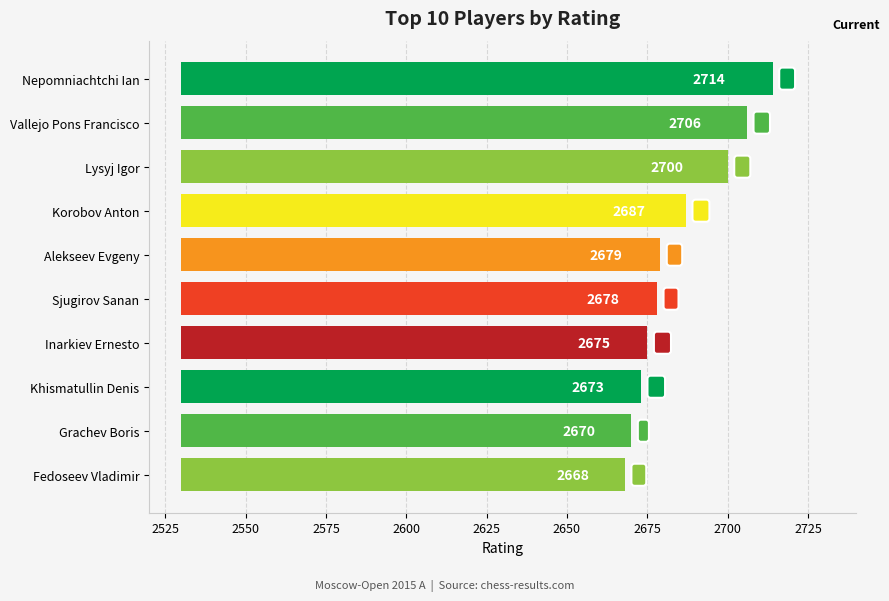

The chart shows a value of 4599 at Grachev Boris. True or false?

False